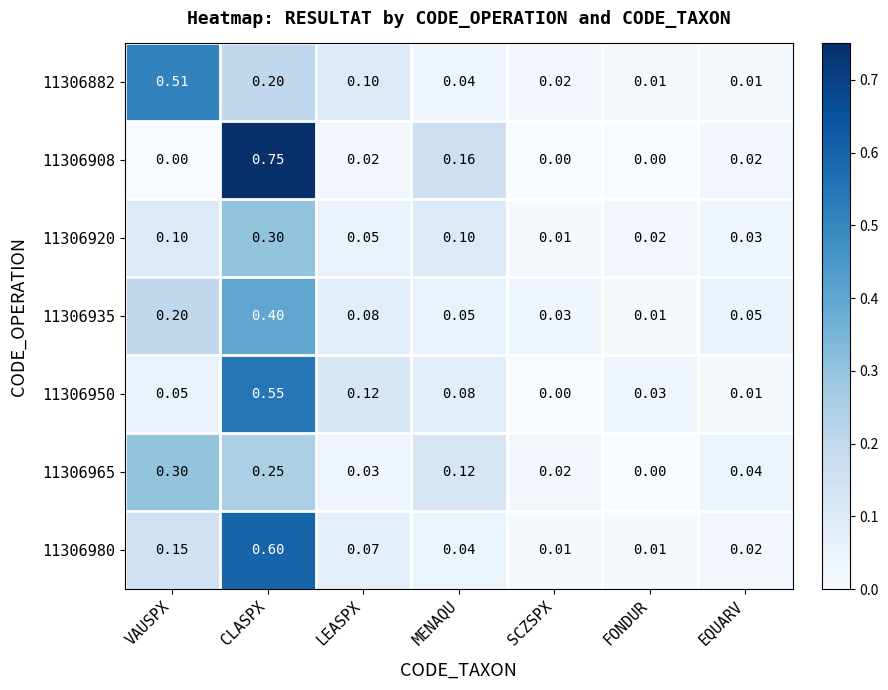

Which label corresponds to the largest value in the chart?

CLASPX